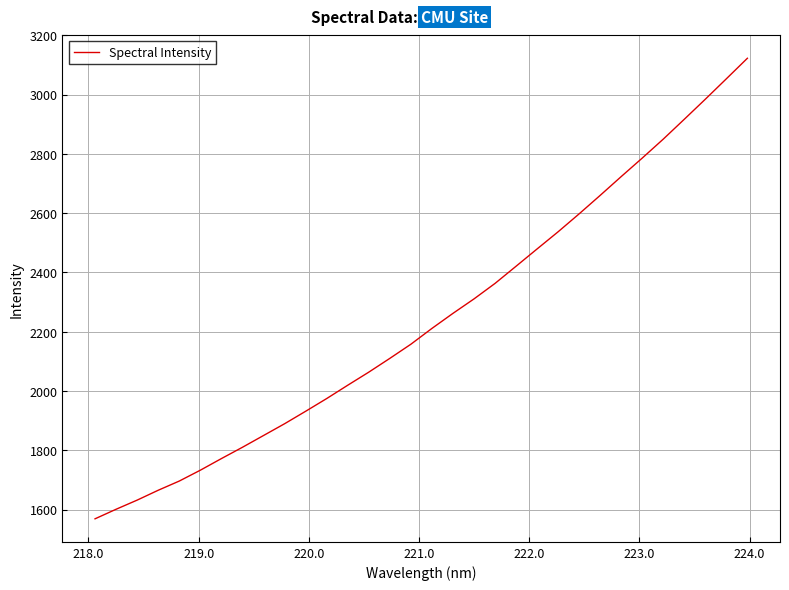

What is the minimum value shown in the chart?

1568.6